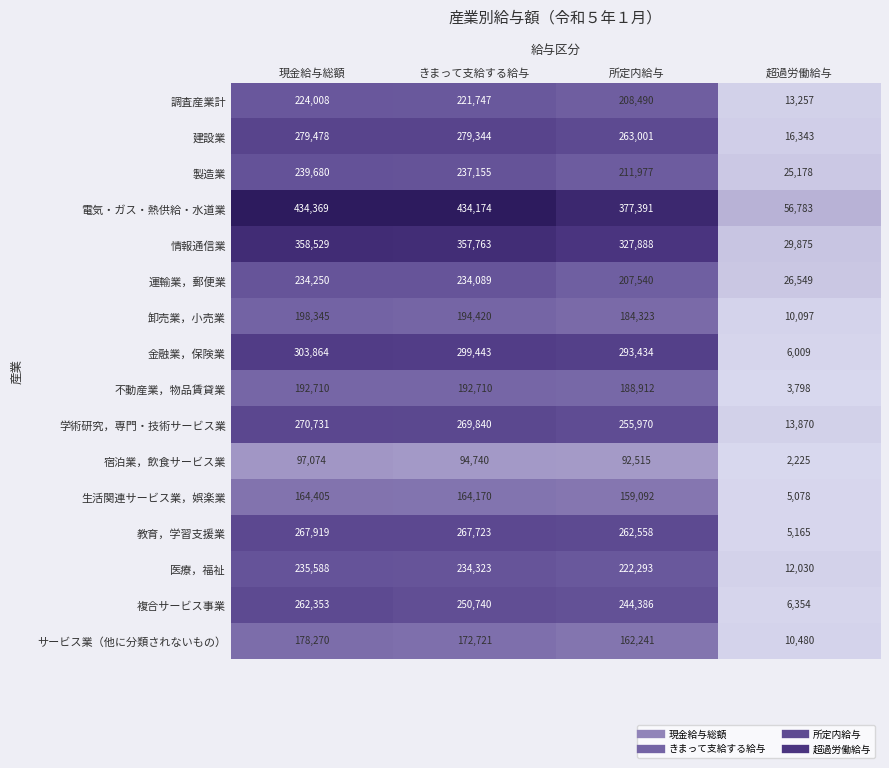

What is the greatest value displayed?

434369